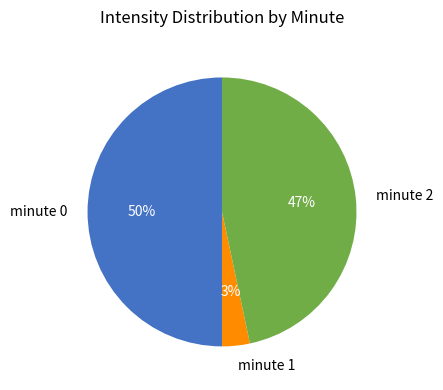

Does minute 1 account for over 50% of the chart?

No